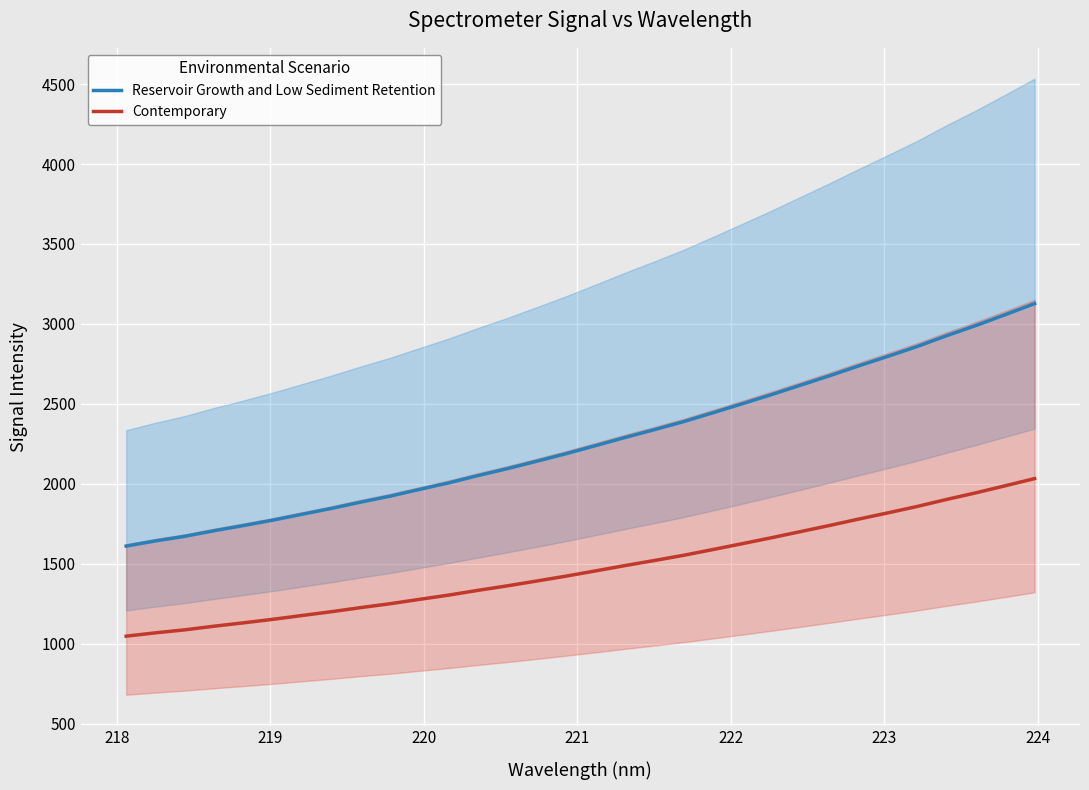

True or false: Reservoir Growth and Low Sediment Retention and Contemporary intersect in this chart.

False